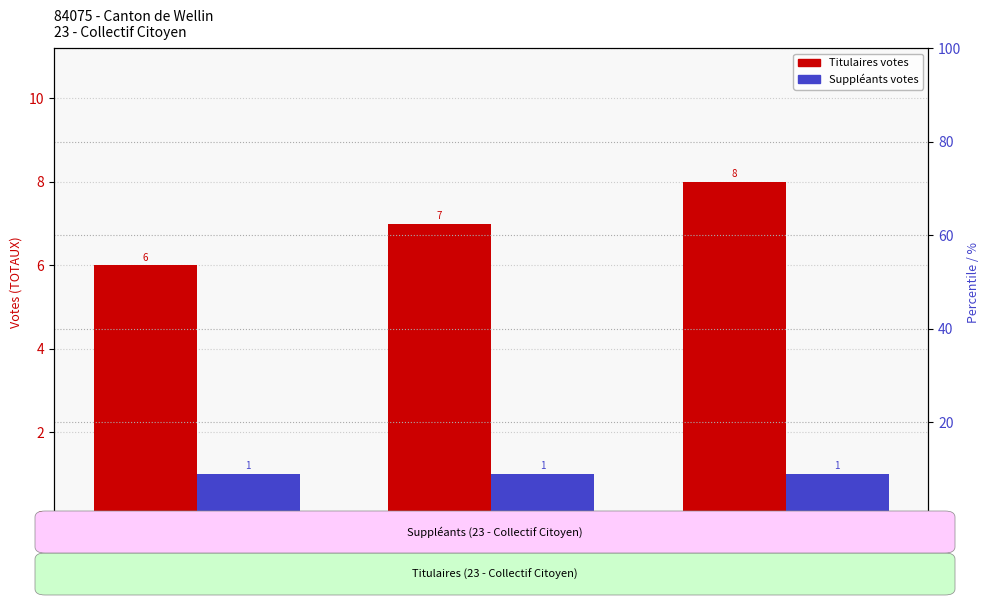

Reading left to right, extract all data points from this chart.

Titulaires: 6.0	7.0	8.0
Suppléants: 1.0	1.0	1.0
% Titulaires: 25.0	29.2	33.3
% Suppléants: 4.2	4.2	4.2